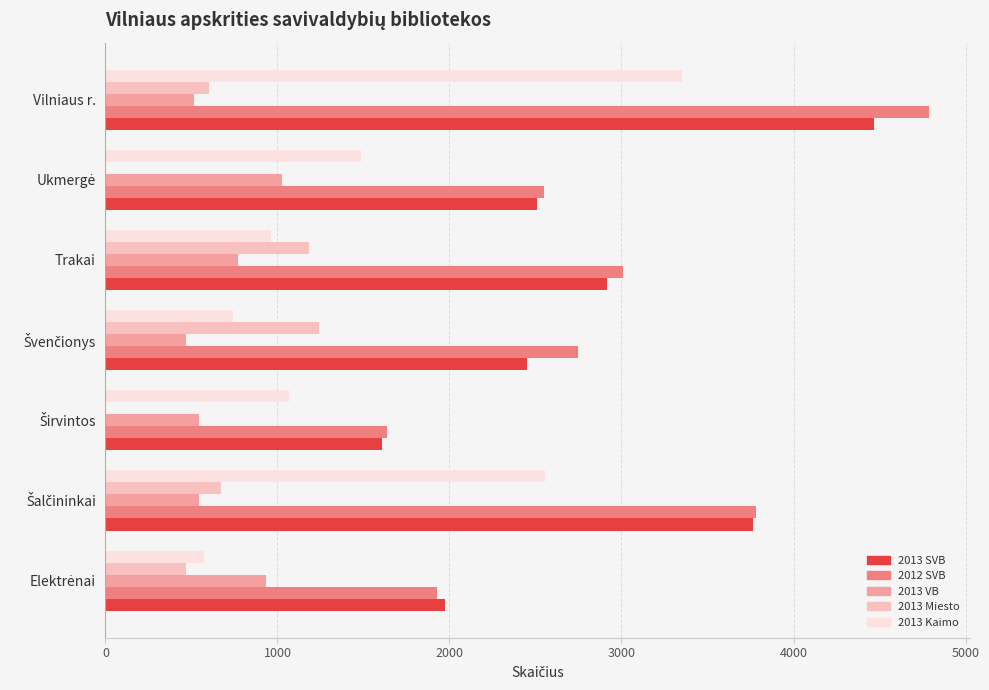

At which category is the sum across all series the highest?

Vilniaus r.